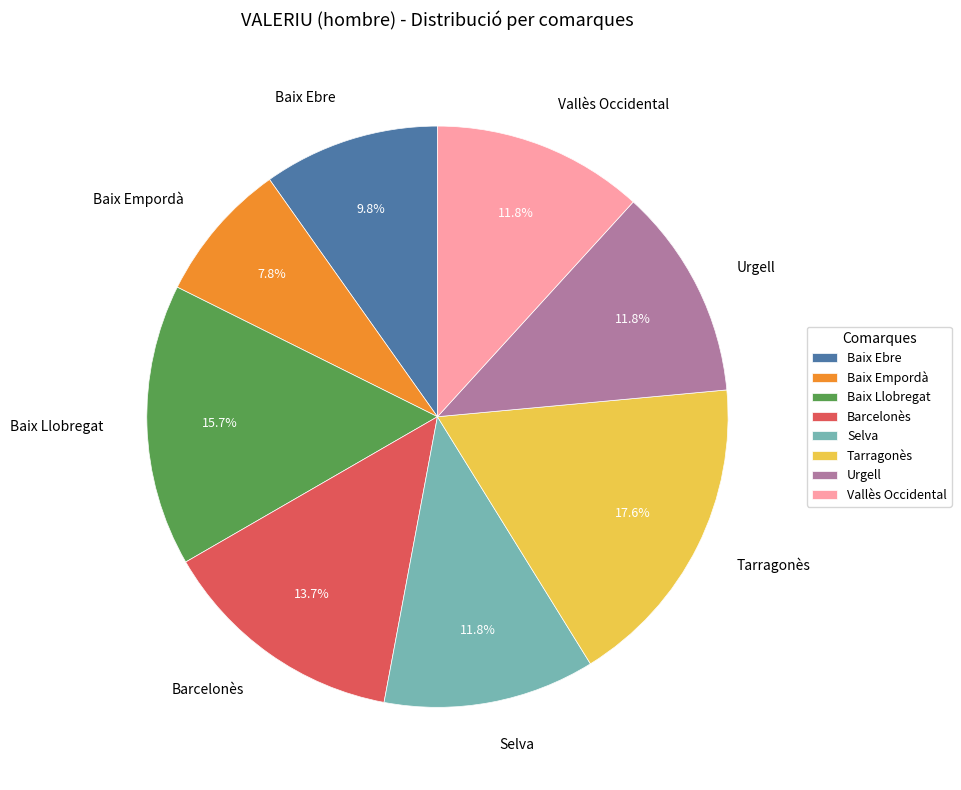

Rank the categories by value from lowest to highest.

Baix Empordà, Baix Ebre, Selva, Urgell, Vallès Occidental, Barcelonès, Baix Llobregat, Tarragonès